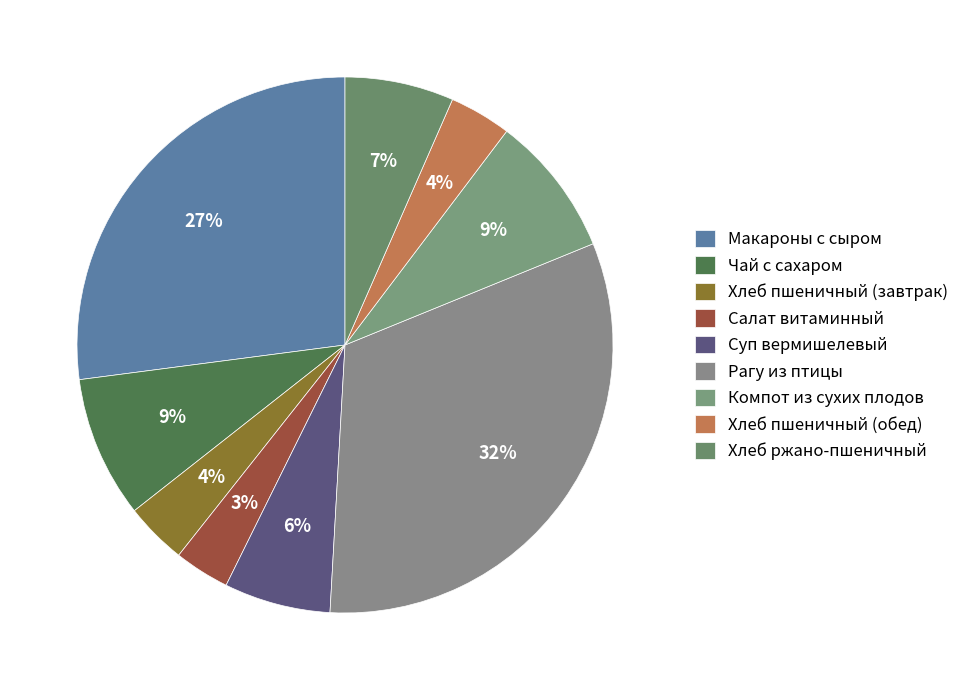

What is the total percentage of Салат витаминный and Суп вермишелевый?

9.8%